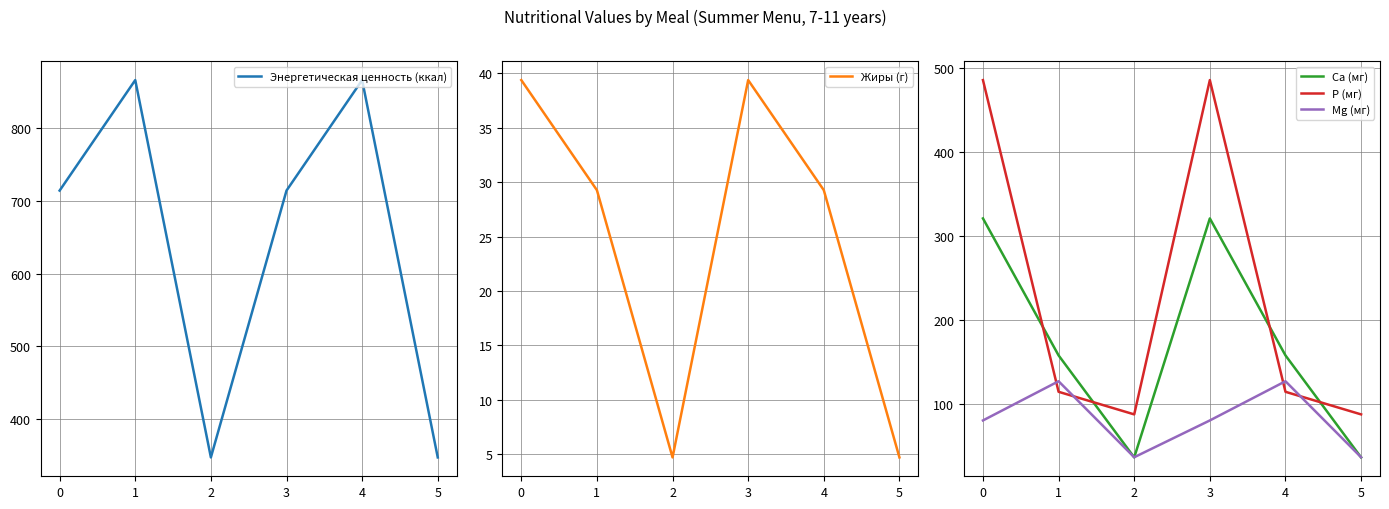

What is the value of the Са (мг) point at the 5th from the left?

158.2